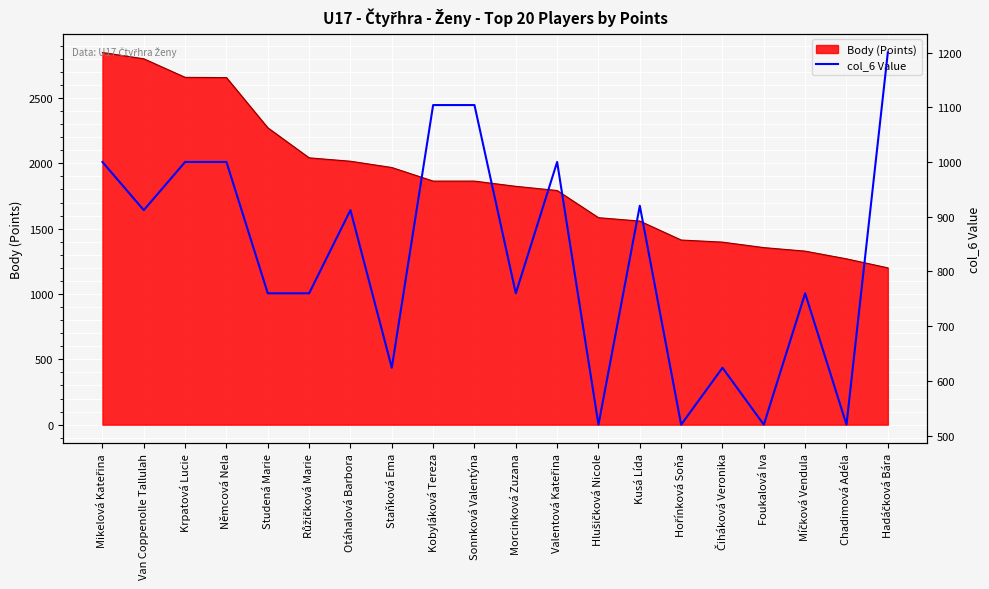

Reading left to right, extract all data points from this chart.

1000	912	1000	1000	760	760	912	624	1104	1104	760	1000	520	920	520	624	520	760	520	1200